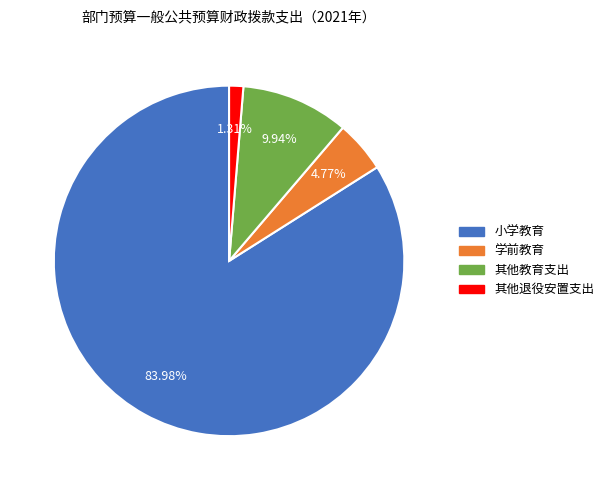

What portion of the pie excludes 其他退役安置支出?

98.7%